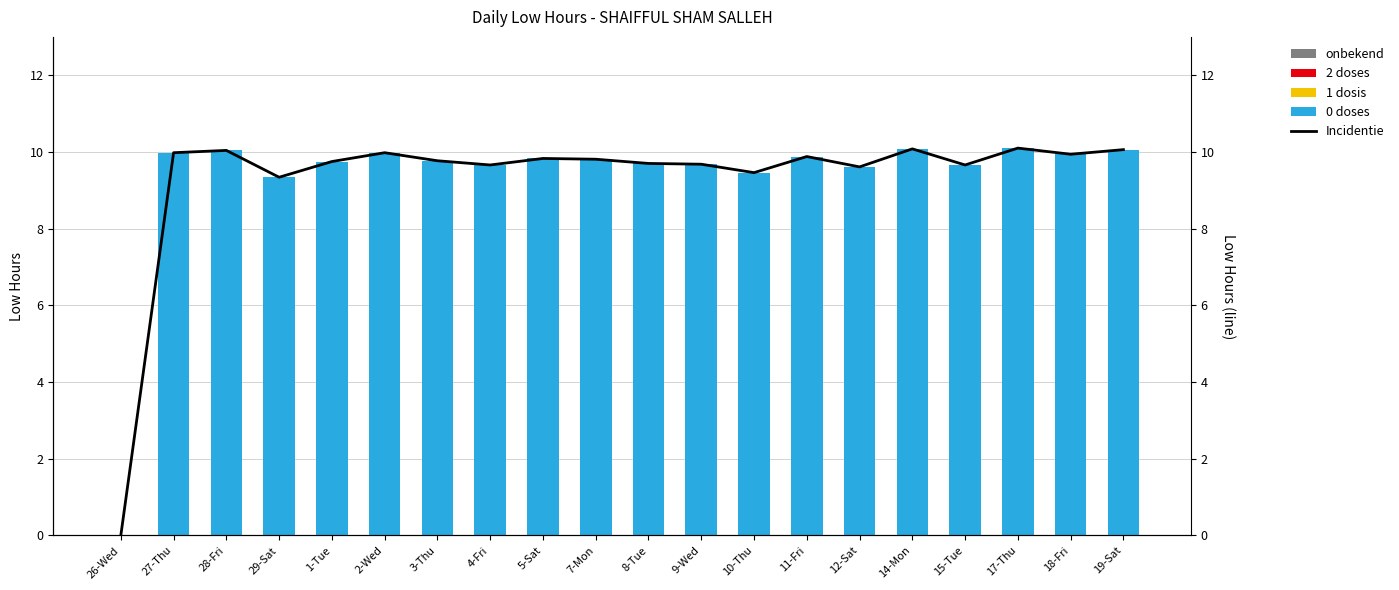

At which label does 0 doses reach its minimum?

26-Wed